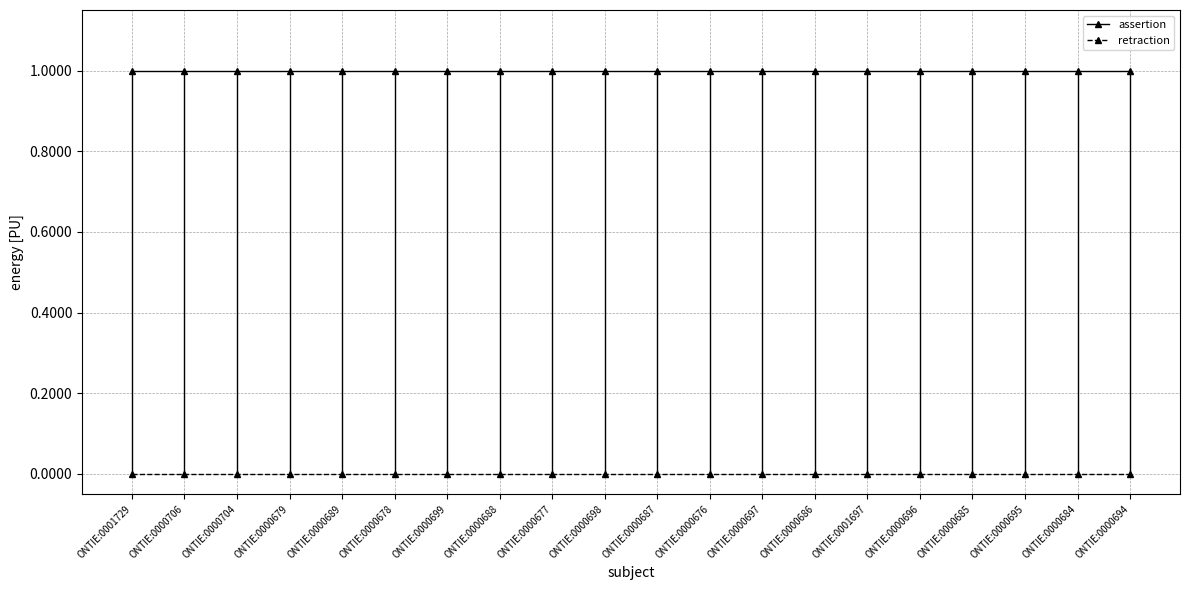

How many categories are shown in the chart?

20